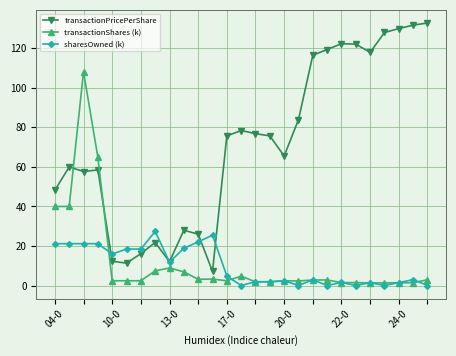

What is the value of the sharesOwned (k) point at the 8th from the left?

27.4